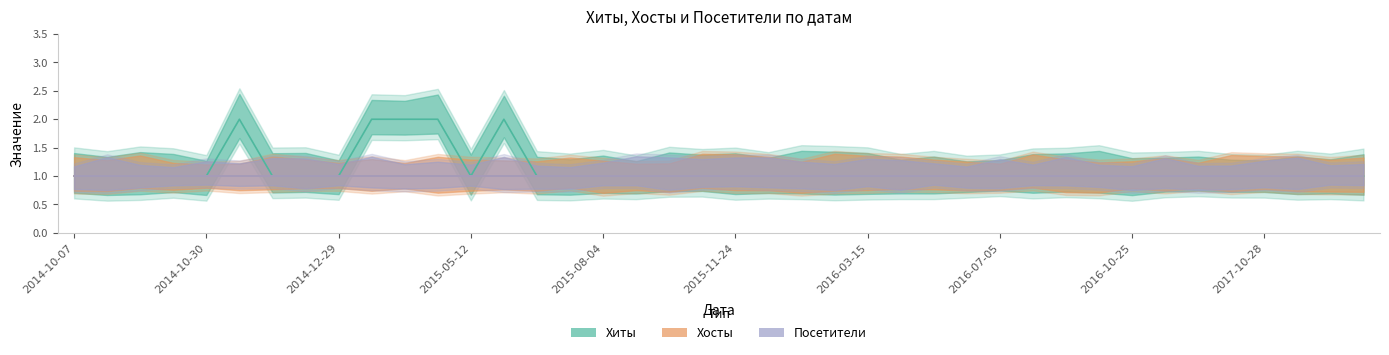

What is the maximum value shown in the chart?

2